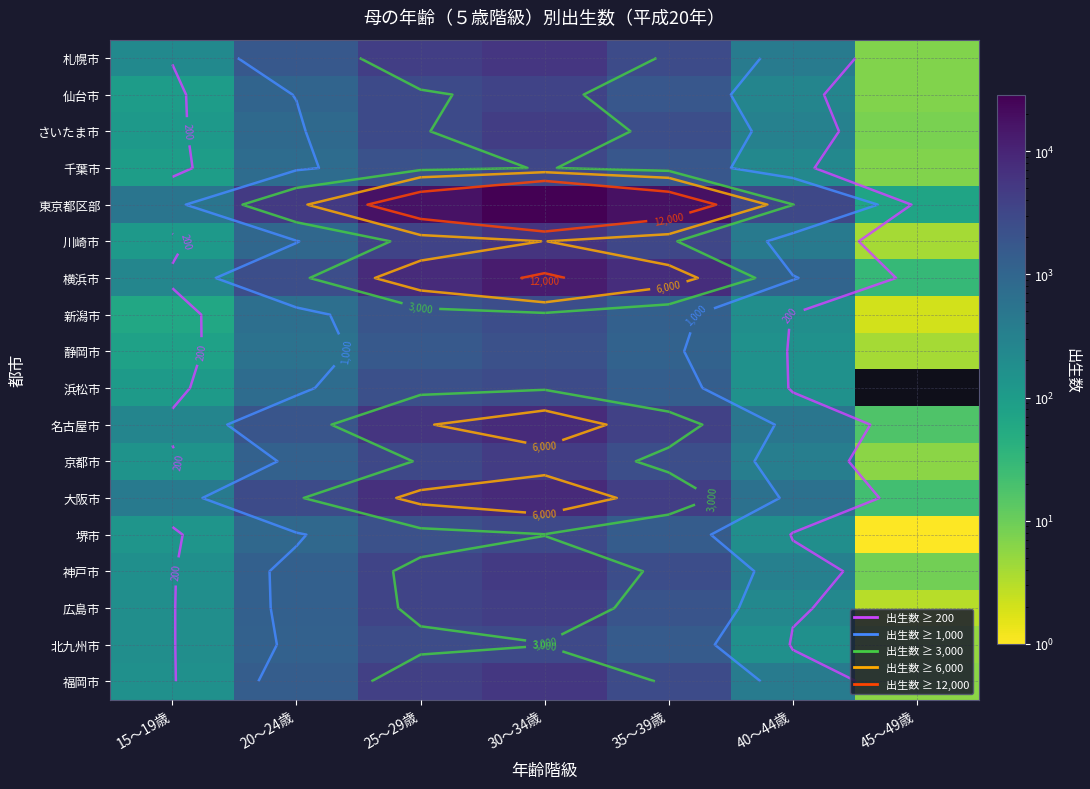

The 横浜市 series shows 1048.0 at 40～44歳. True or false?

True